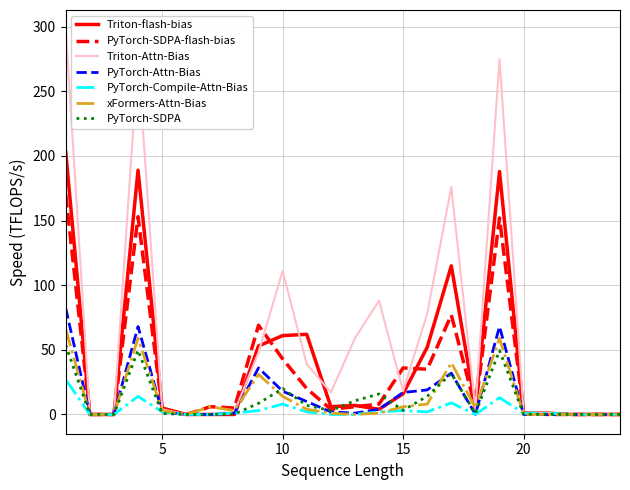

Which series has the largest range (max minus min)?

Triton-Attn-Bias